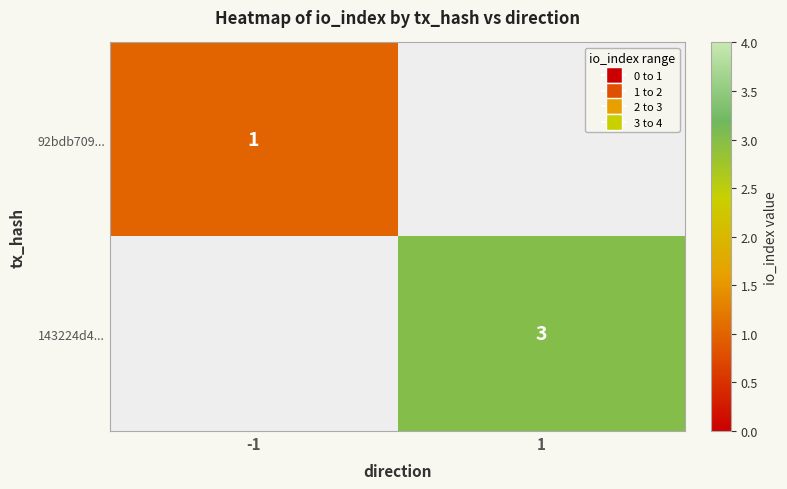

Is it true that 143224d4... equals 2 at 1?

False